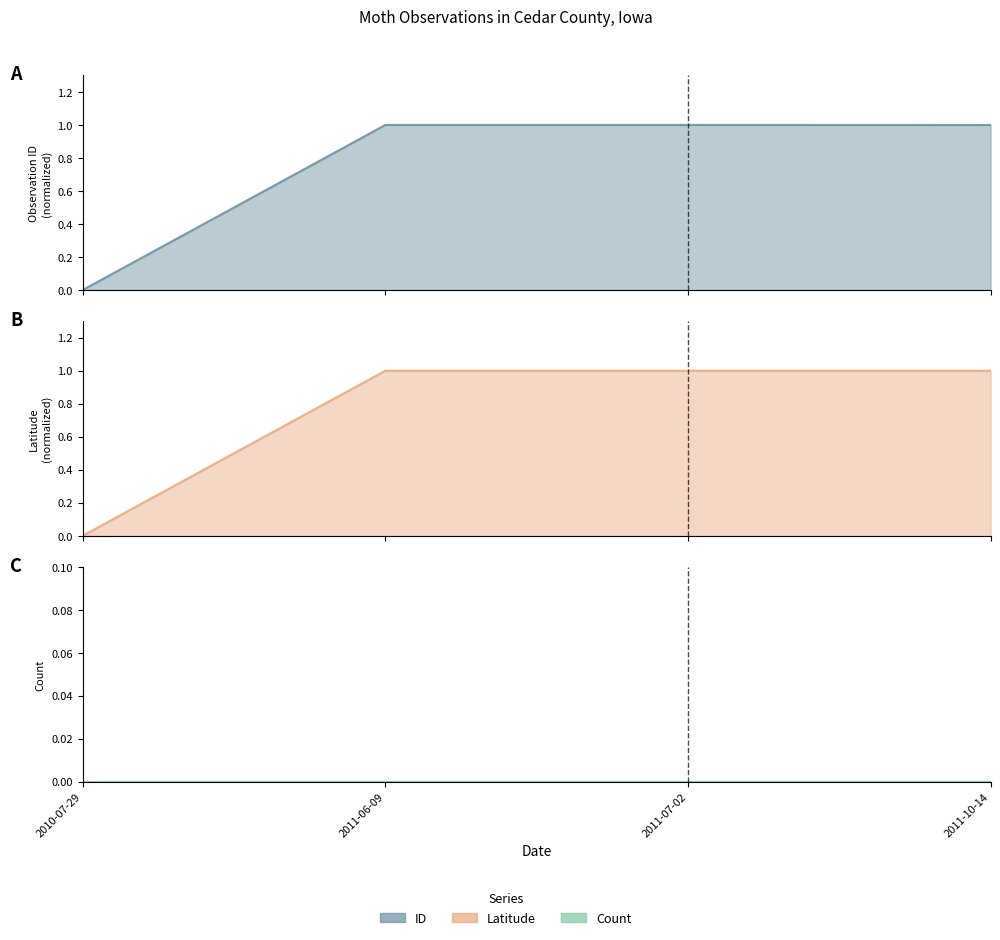

What is the difference between the Latitude values at 2010-07-29 and 2011-10-14?

1.0